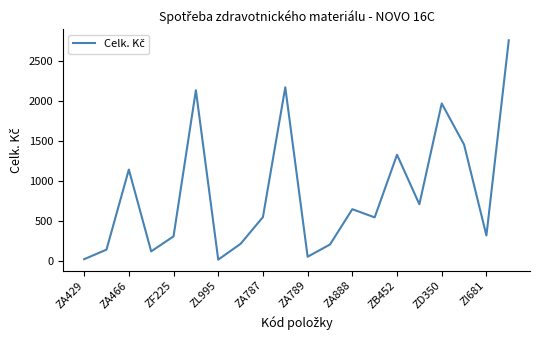

What is the greatest value displayed?

2760.0